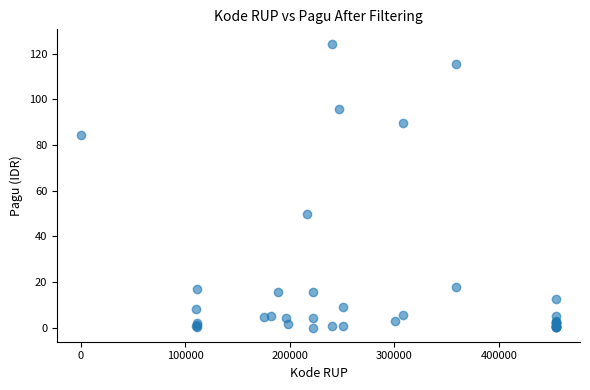

What Y value in the scatter plot is closest to 62?

50.0